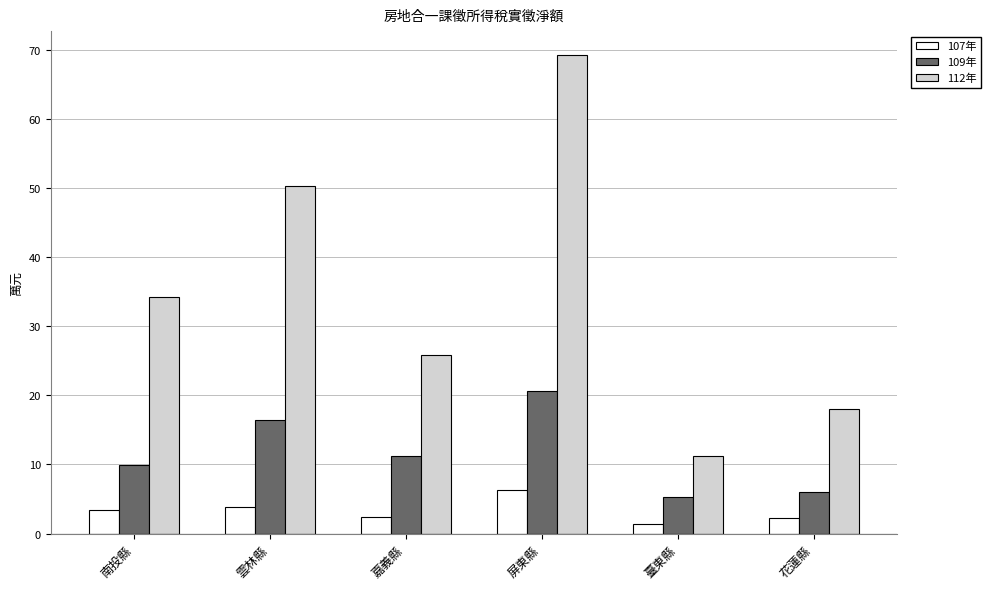

Between 嘉義縣 and 屏東縣, which series saw the biggest shift?

112年